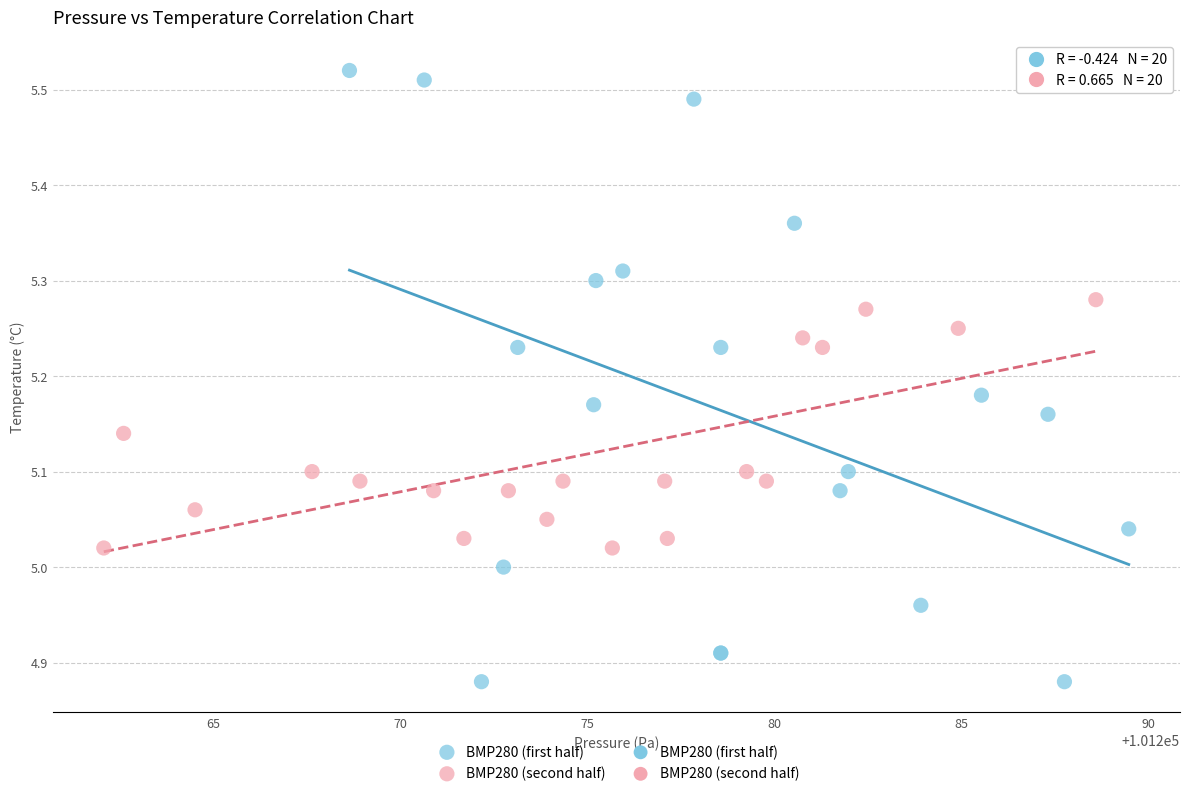

Which series reaches the minimum Y coordinate?

BMP280 (first half)